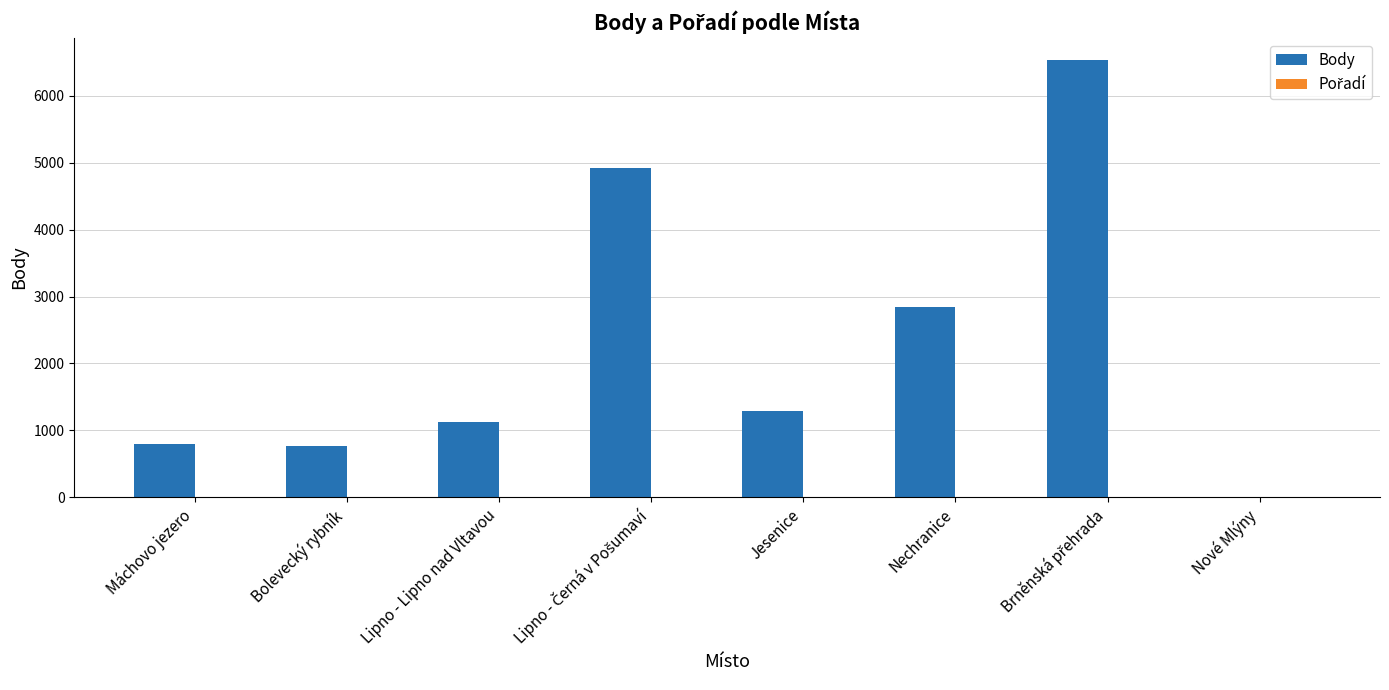

True or false: Body has a value of 1619 at Lipno - Lipno nad Vltavou.

False